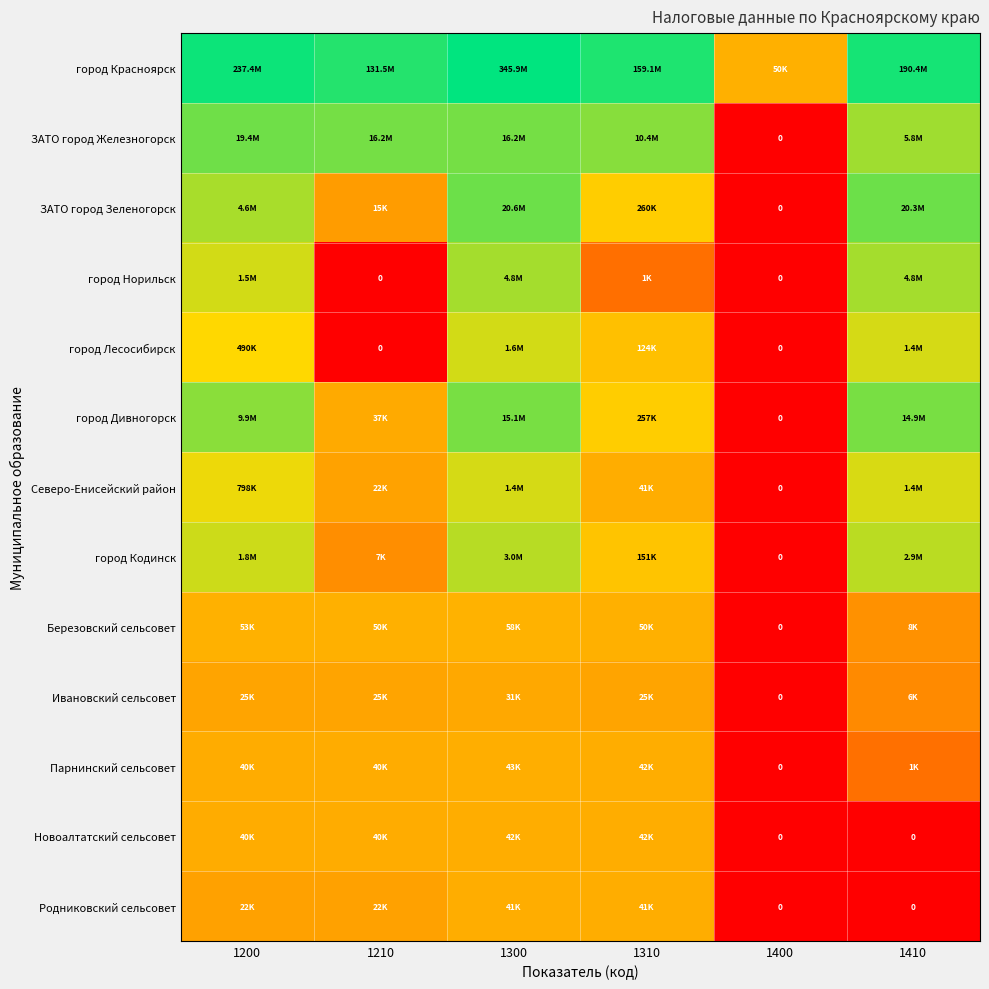

Is it true that город Норильск equals 4.3 at 1310?

False